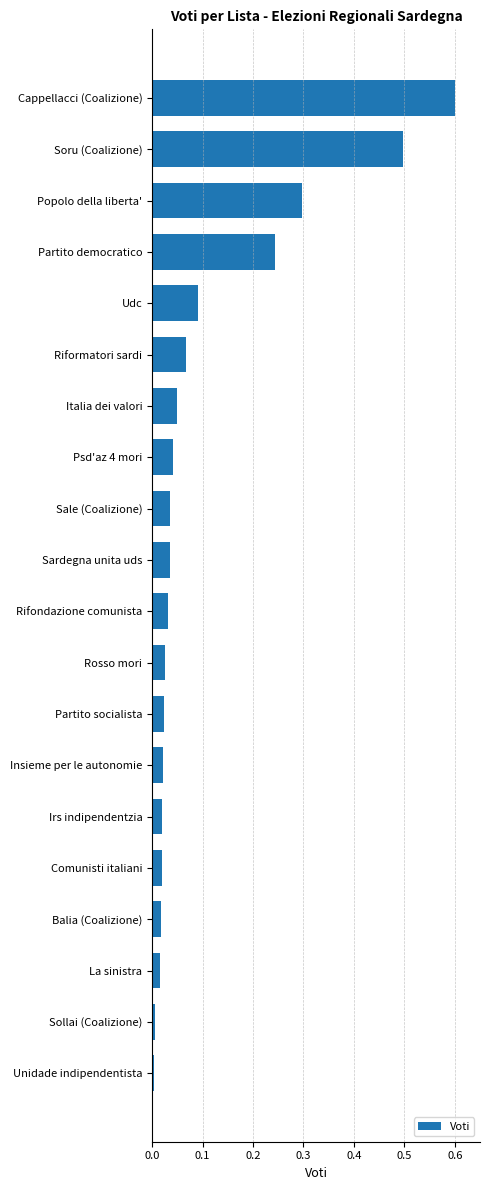

What is the label of the 1st bar from the top?

Cappellacci (Coalizione)